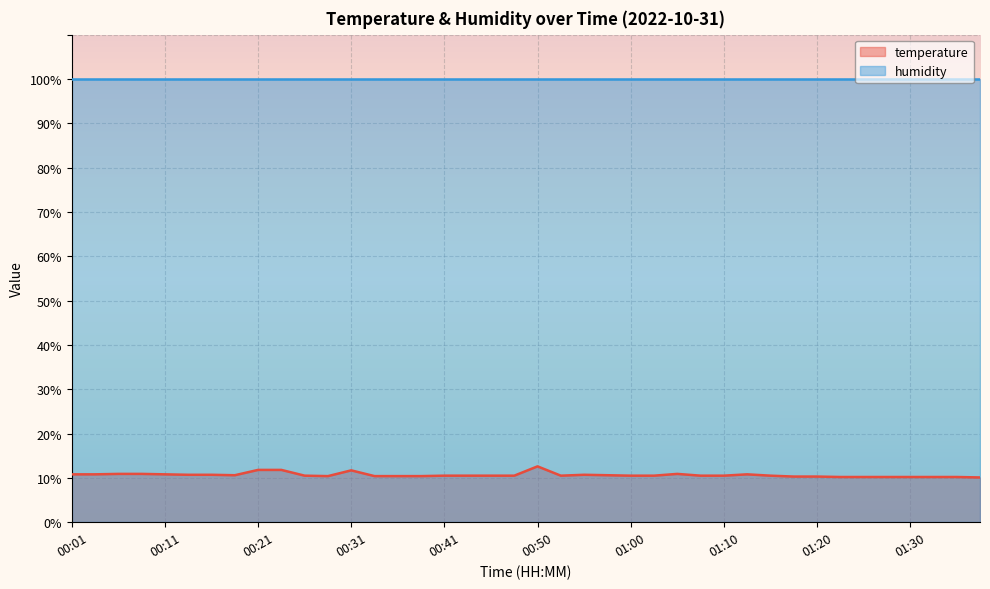

What is the minimum value shown in the chart?

10.1